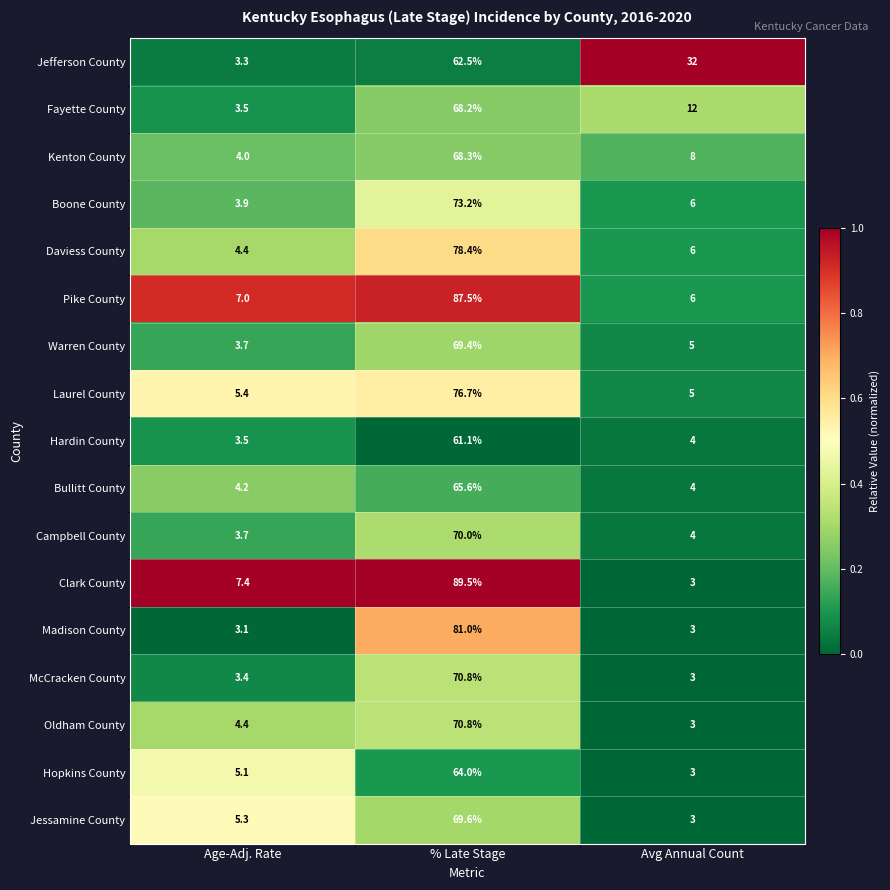

What is the sum of the Hardin County values at Age-Adj. Rate and % Late Stage?

64.6